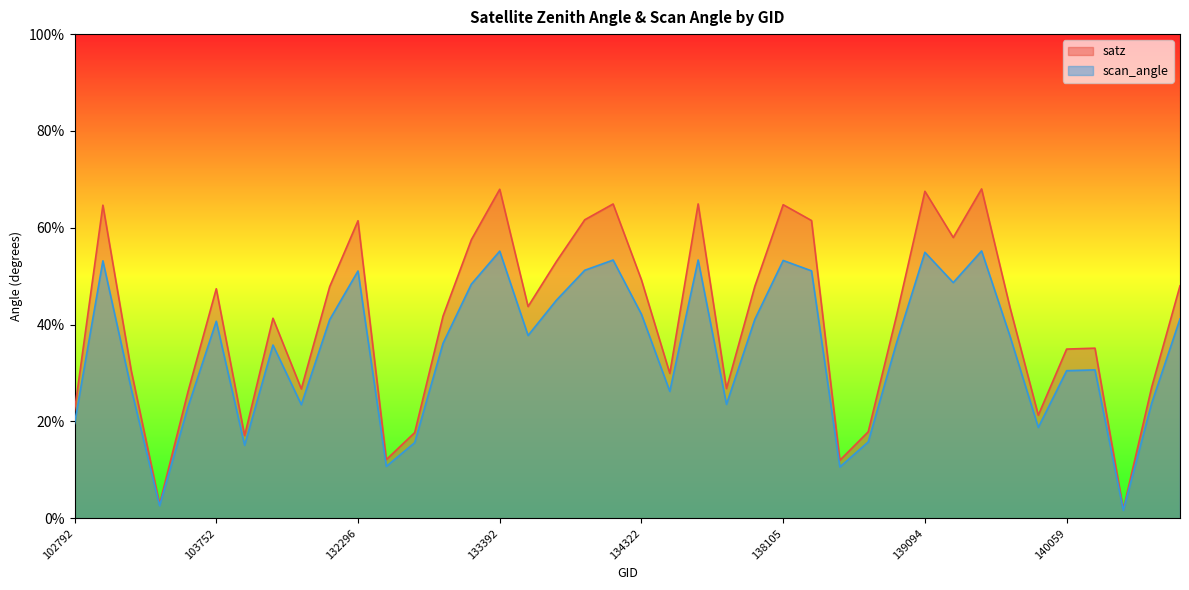

List the labels in order of satz value, smallest first.

143943, 103515, 138688, 132669, 104228, 132847, 138881, 139672, 102792, 103634, 131947, 137903, 144136, 134505, 103396, 140059, 143151, 104346, 133027, 139080, 139475, 133404, 103752, 132123, 138092, 144331, 134322, 134124, 133209, 139283, 132296, 138282, 134138, 103270, 138105, 134308, 137322, 139094, 133392, 139462